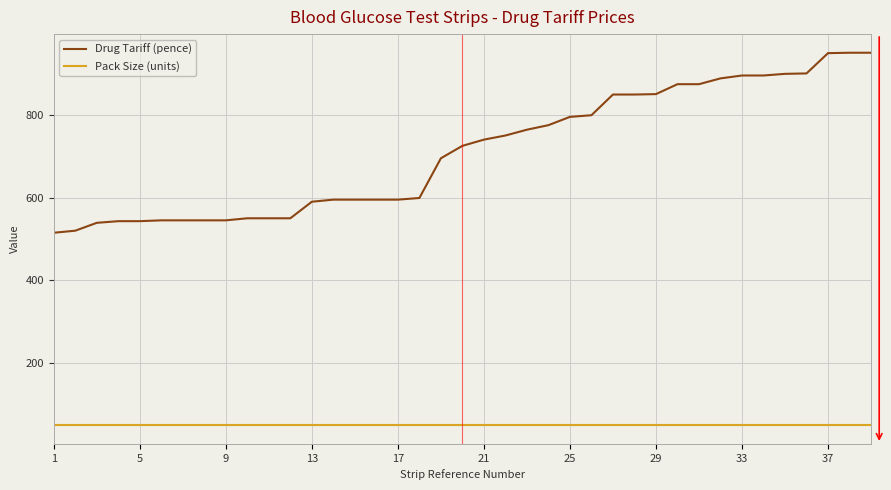

List the series in order of their peak value, highest first.

Drug Tariff (pence), Pack Size (units)